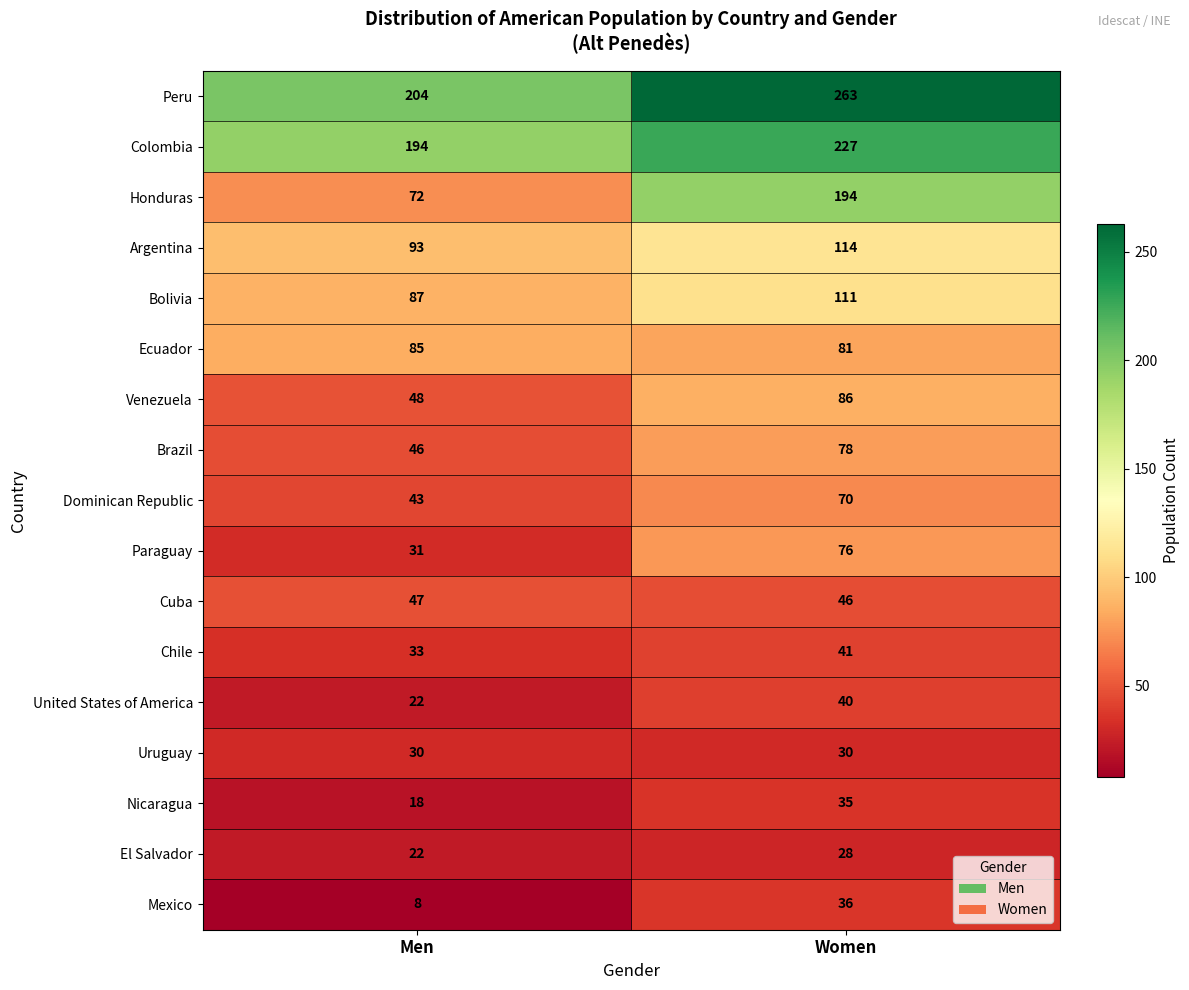

What is the approximate value of Venezuela at Men?

48